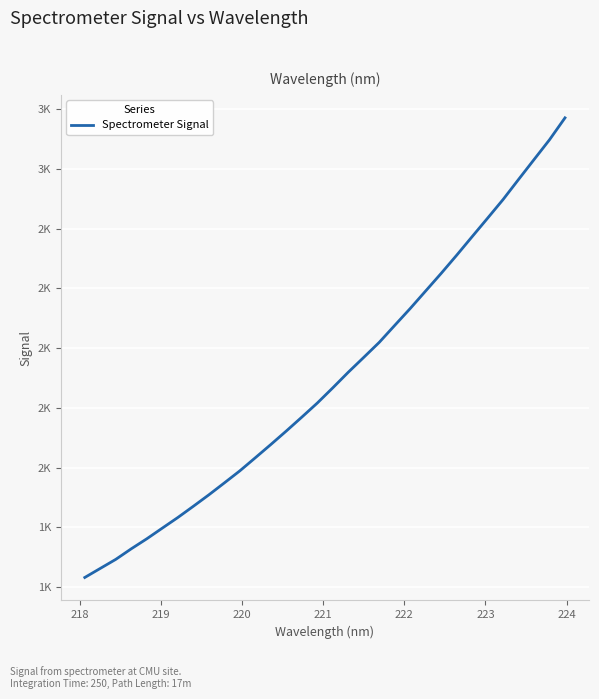

Is this an area chart (filled region under the line)?

No